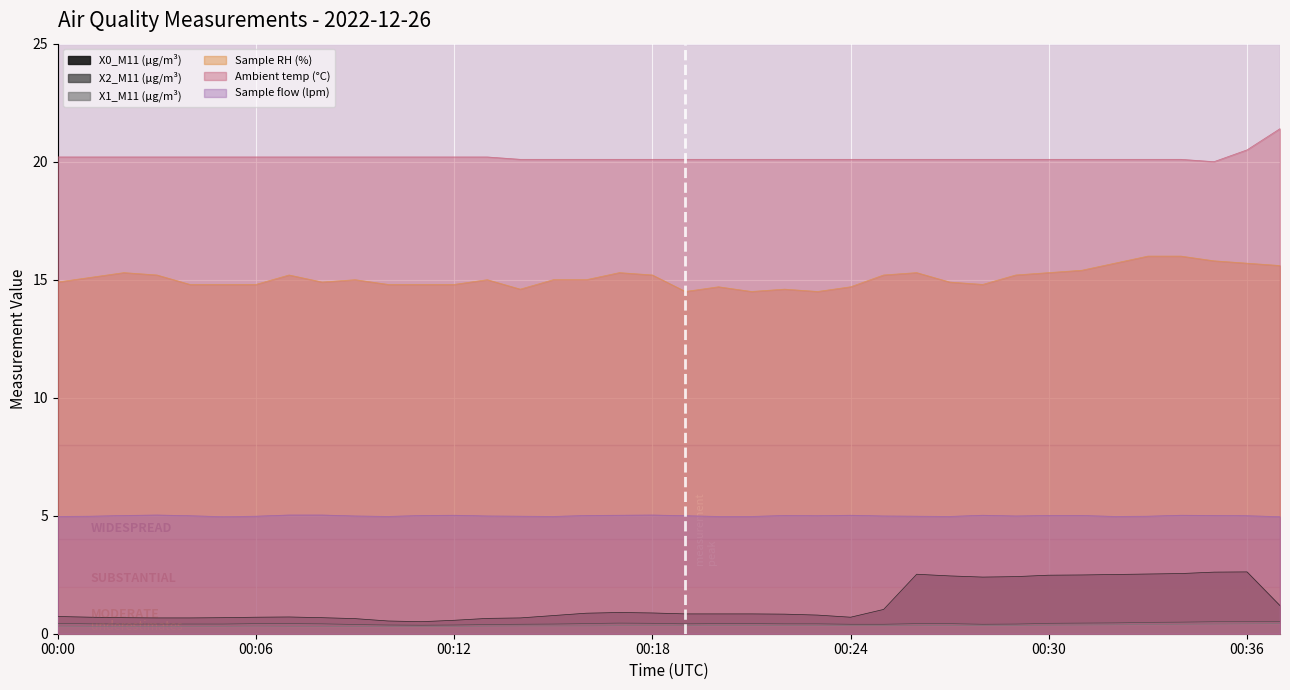

At how many categories does at least one series exceed 16?

38